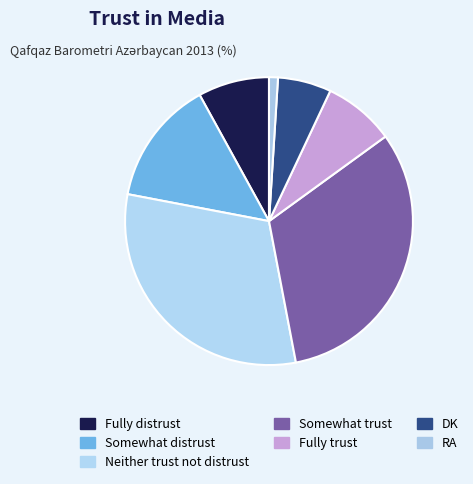

Which category has the biggest portion of the pie?

Somewhat trust